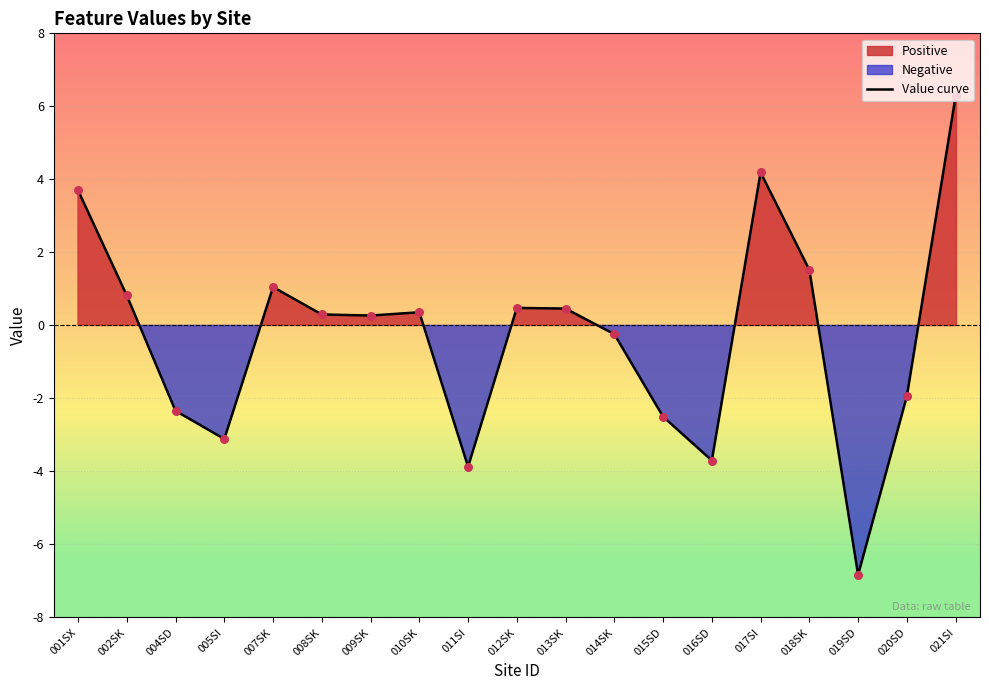

What is the change in value from 013SK to 016SD?

-4.2